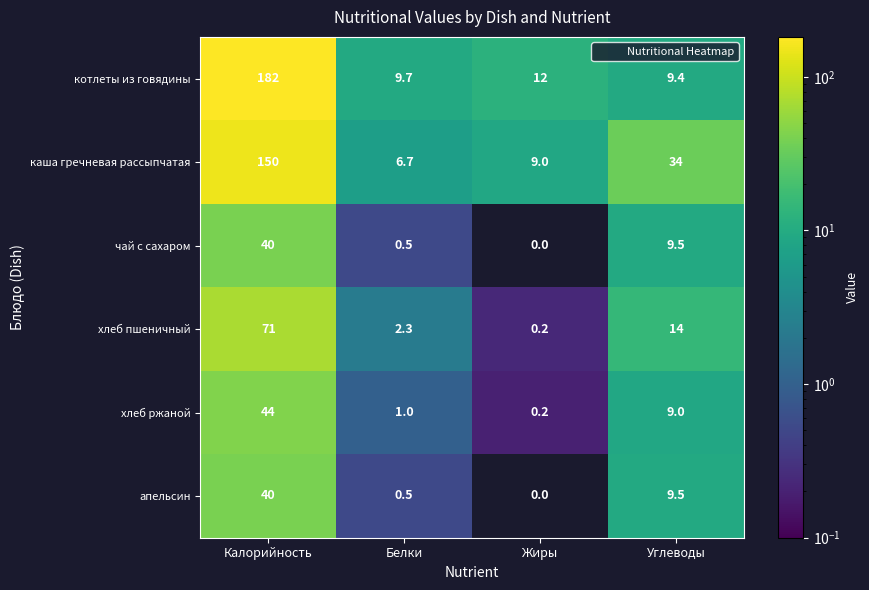

What is the spread (max minus min) of values at Калорийность?

142.0